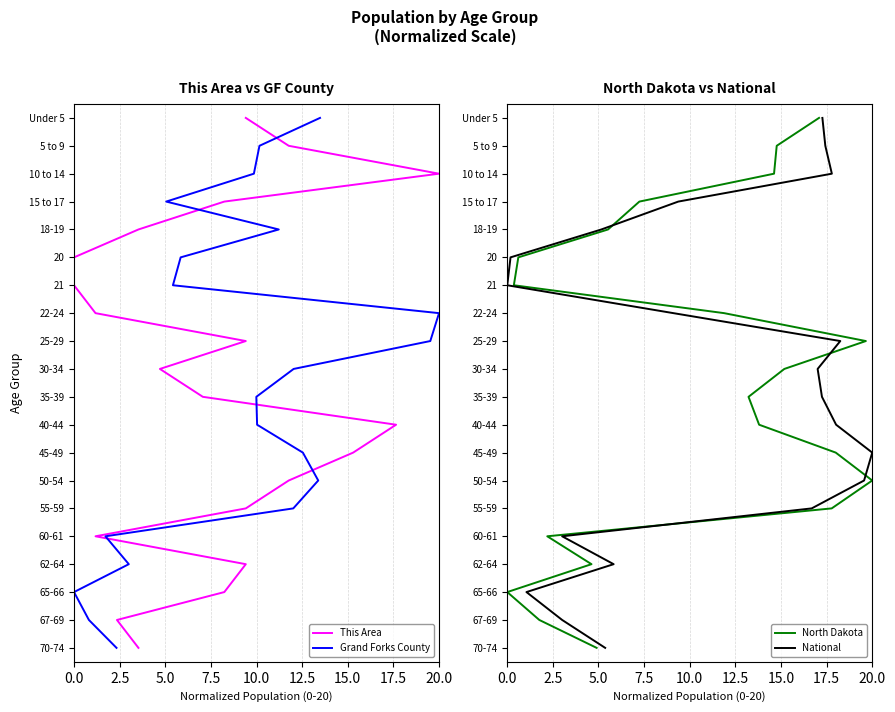

How many series are shown in this chart?

4